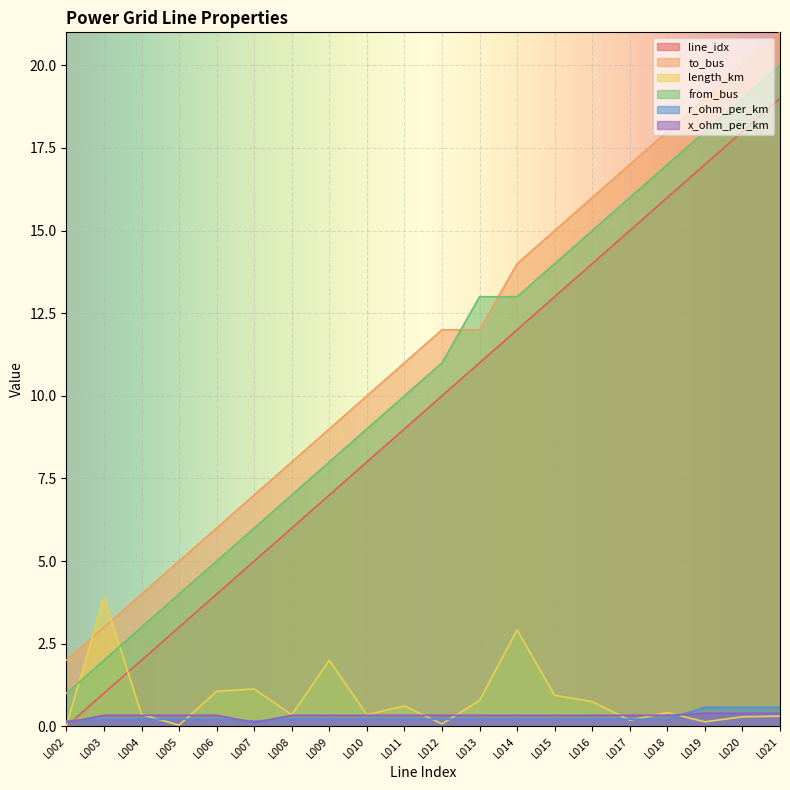

The length_km series shows 1.1 at L007. True or false?

True